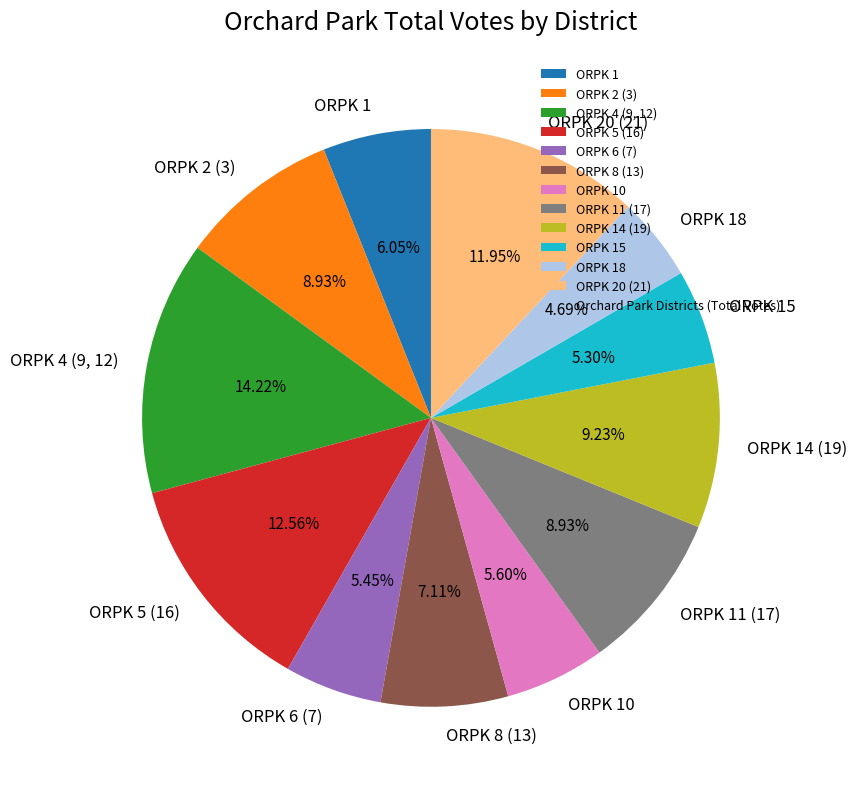

To the nearest percent, what portion does ORPK 8 (13) represent?

7%